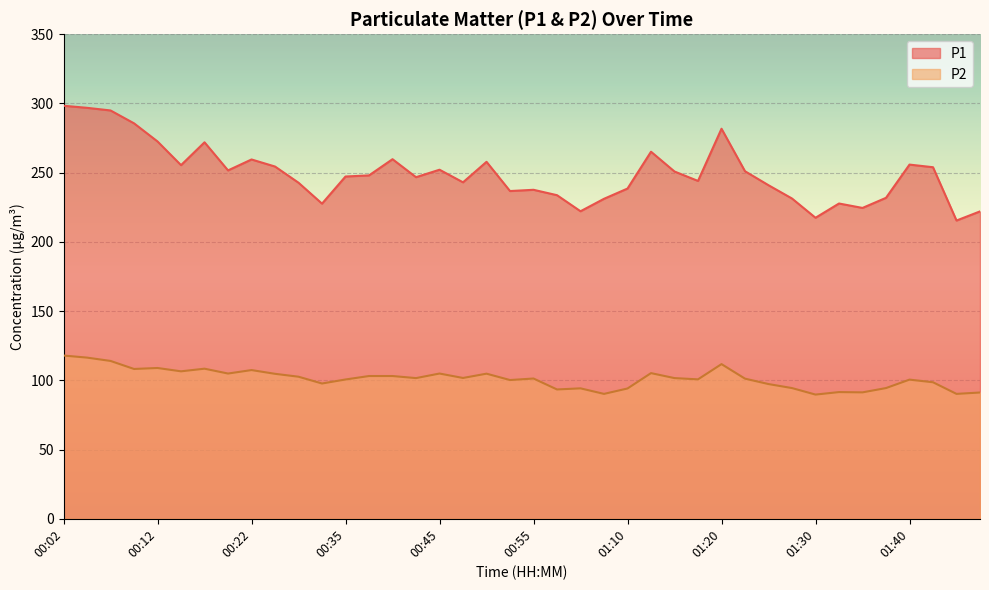

Reading right to left, what are all the values shown in this chart?

P1: 01:48=222.0	01:45=215.4	01:43=253.9	01:40=255.8	01:38=231.8	01:35=224.5	01:33=227.7	01:30=217.4	01:28=231.3	01:25=240.9	01:23=251.0	01:20=281.7	01:18=244.0	01:15=250.8	01:12=265.1	01:10=238.5	01:07=231.1	01:02=222.1	01:00=233.7	00:55=237.6	00:52=236.7	00:50=257.8	00:47=243.0	00:45=252.1	00:42=246.7	00:40=259.7	00:37=248.0	00:35=247.2	00:32=227.6	00:27=242.7	00:25=254.4	00:22=259.5	00:20=251.6	00:17=271.9	00:15=255.4	00:12=272.5	00:10=285.6	00:07=294.9	00:04=296.8	00:02=298.3
P2: 01:48=91.2	01:45=90.2	01:43=98.6	01:40=100.5	01:38=94.4	01:35=91.3	01:33=91.5	01:30=89.7	01:28=94.4	01:25=97.3	01:23=101.2	01:20=111.7	01:18=100.7	01:15=101.6	01:12=105.2	01:10=94.1	01:07=90.2	01:02=94.2	01:00=93.4	00:55=101.3	00:52=100.2	00:50=104.8	00:47=101.7	00:45=104.9	00:42=101.6	00:40=103.1	00:37=103.1	00:35=100.6	00:32=97.7	00:27=102.6	00:25=104.7	00:22=107.4	00:20=104.9	00:17=108.4	00:15=106.5	00:12=108.9	00:10=108.2	00:07=114.0	00:04=116.4	00:02=117.9